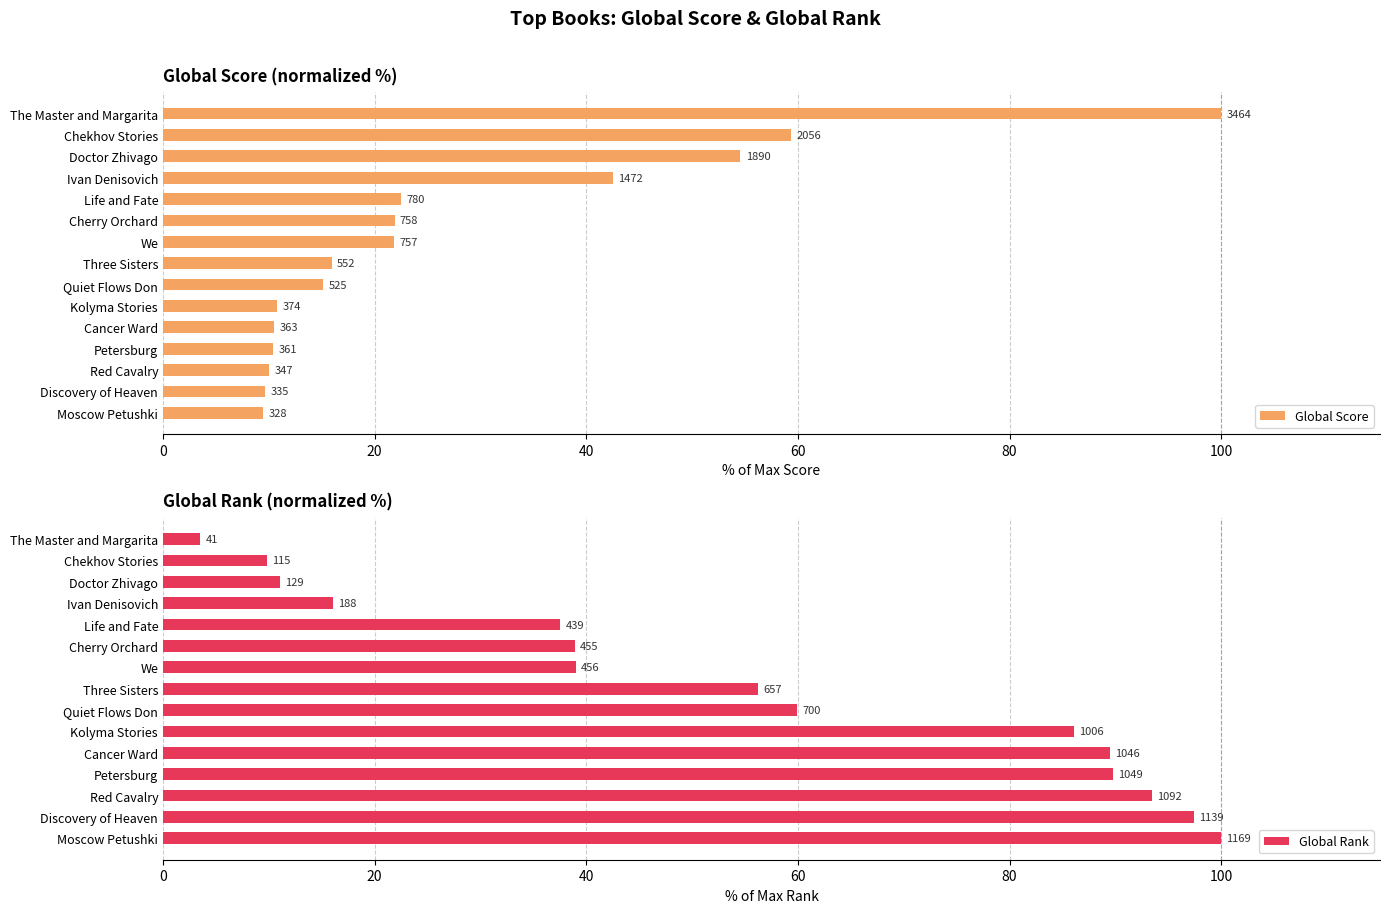

What are all the series names shown in the legend?

Global Score, Global Rank